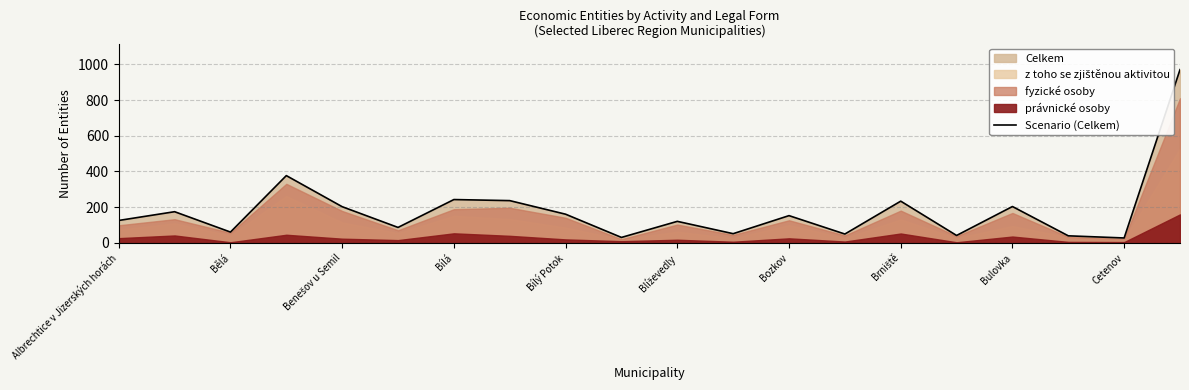

Is it true that Scenario (Celkem) equals 126 at Albrechtice v Jizerských horách?

True